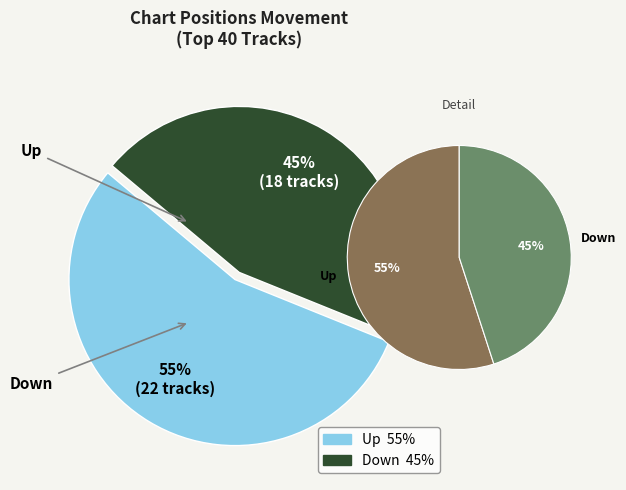

What percentage do down and up together represent?

100.0%